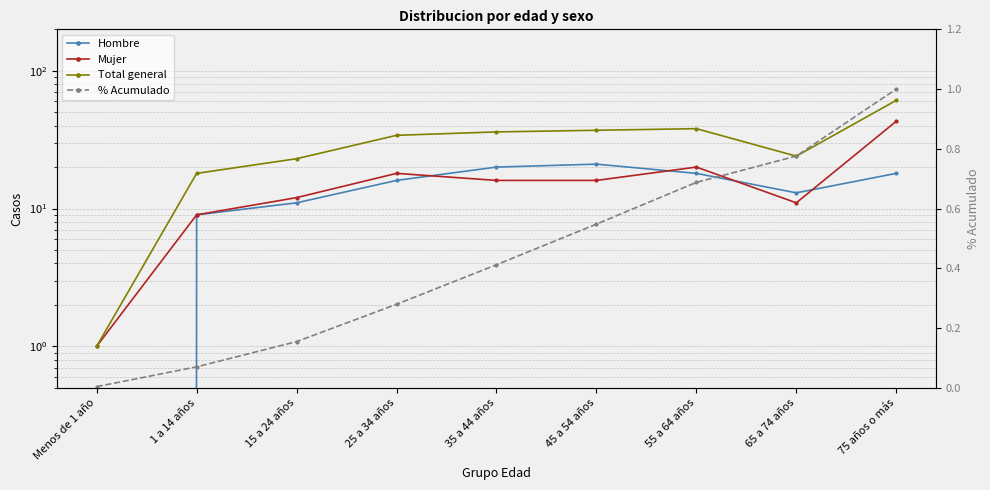

True or false: Mujer and % Acumulado cross at least once.

False